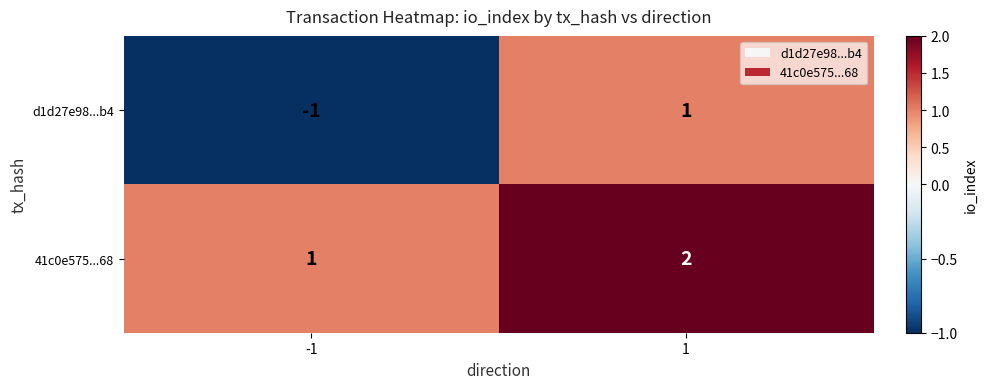

Reading right to left, transcribe all the data shown in this chart.

d1d27e98...b4: 1=1	-1=-1
41c0e575...68: 1=2	-1=1